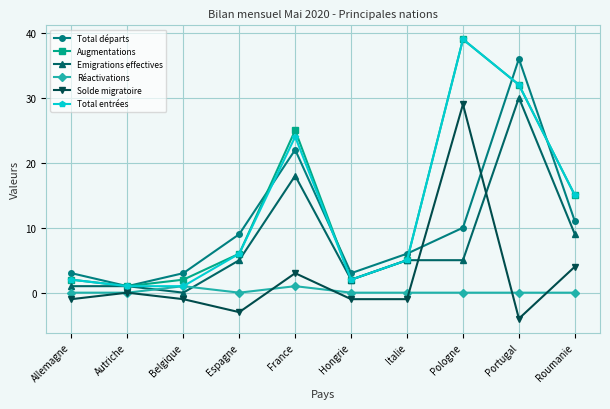

What are all the series names shown in the legend?

Total départs, Augmentations, Emigrations effectives, Réactivations, Solde migratoire, Total entrées